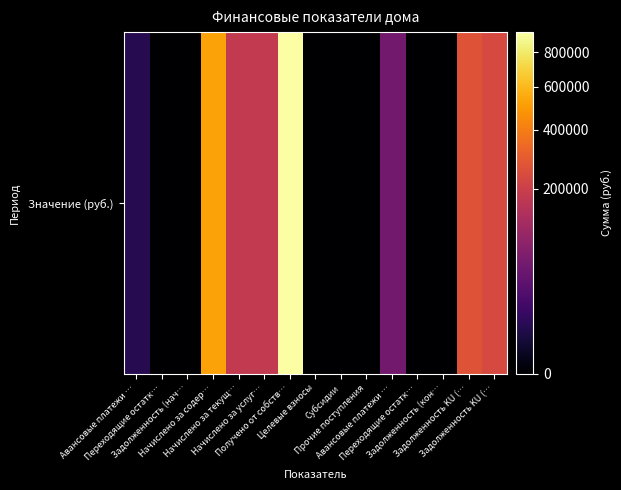

The chart shows a value of 28104.2 at Авансовые платежи …. True or false?

False